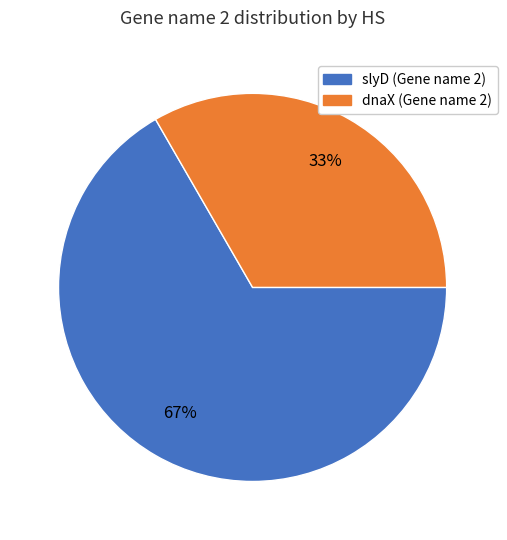

To the nearest percent, what is the average slice percentage?

50%